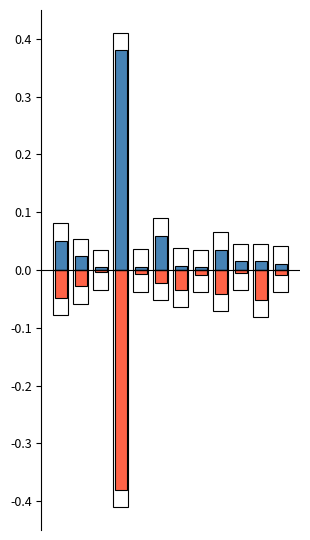

Is the value of 0-9 at 7 greater than the value of 10-24 at 12?

Yes